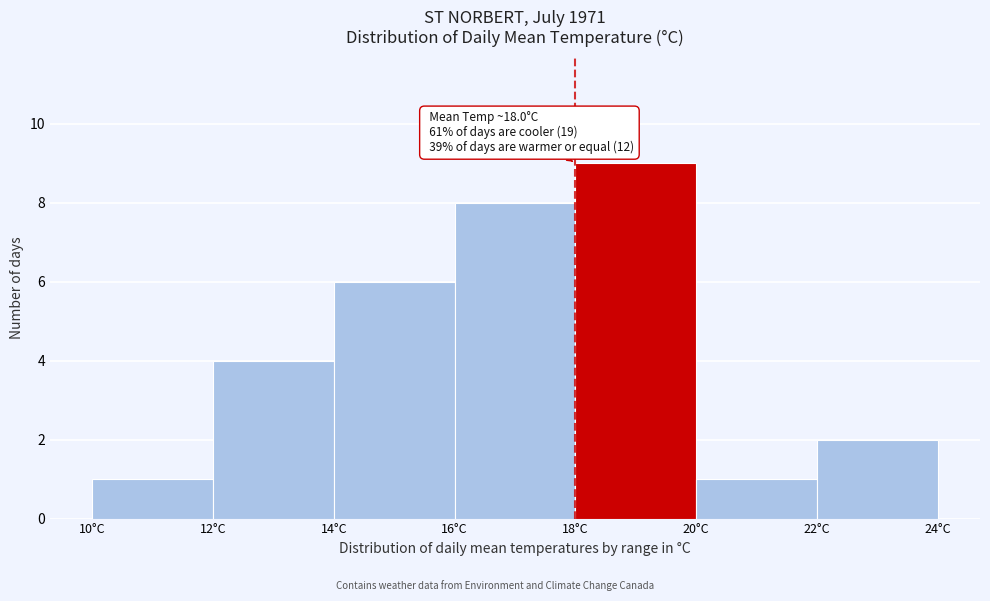

Over which range of the x-axis is the bar tallest?

18 to 20